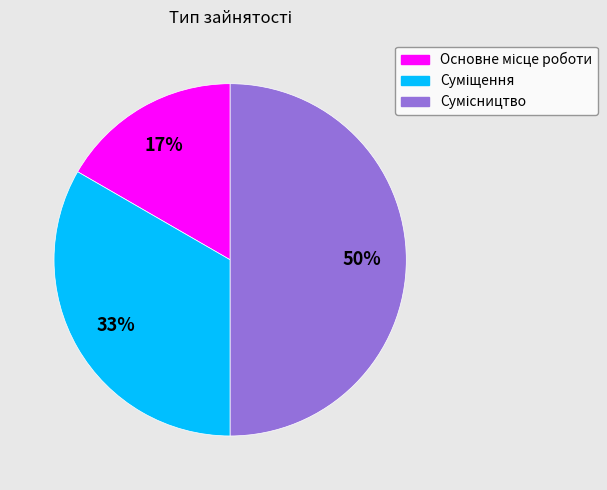

How many slices are in this pie chart?

3